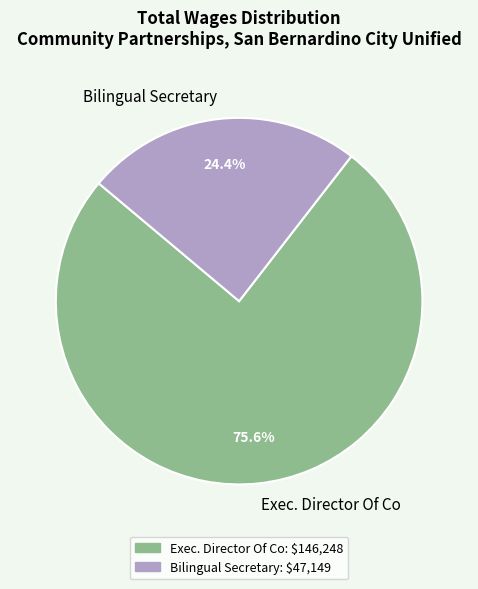

To the nearest percent, what is the average slice percentage?

50%